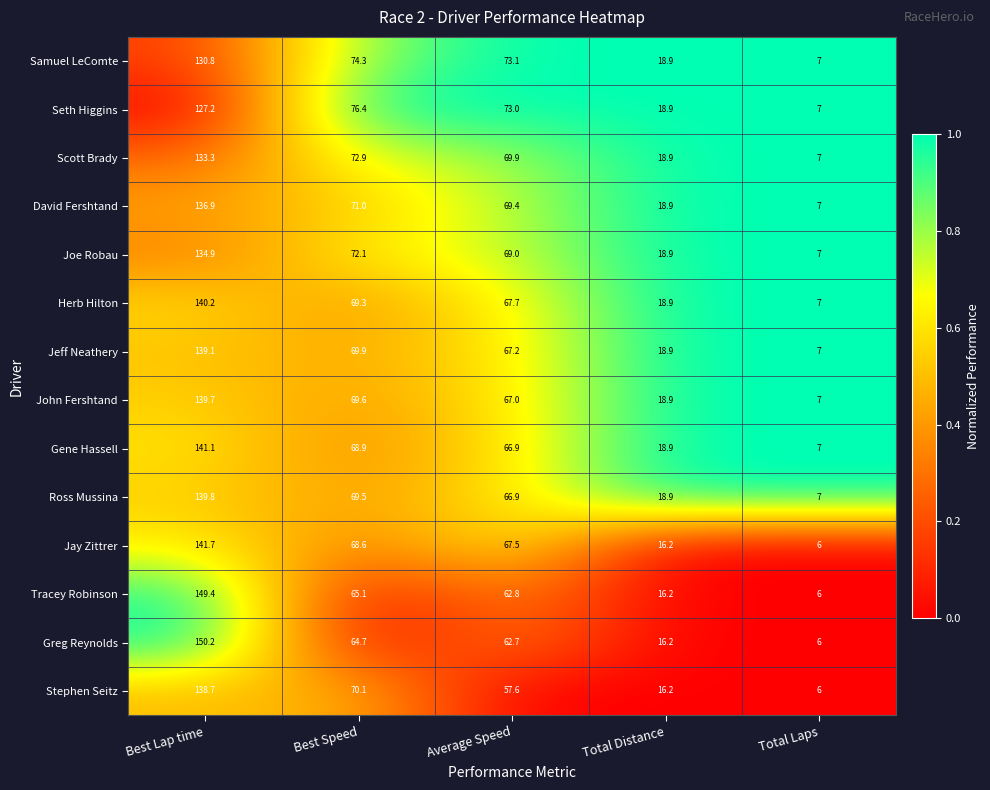

Which series changed the most between Best Lap time and Total Distance?

Greg Reynolds